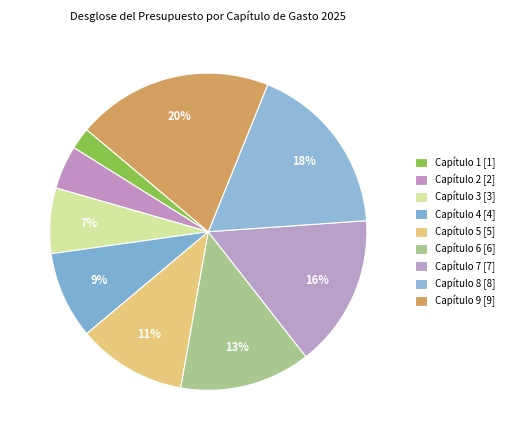

To the nearest percent, what is the difference between the Capítulo 5 and Capítulo 2 slice percentages?

7%